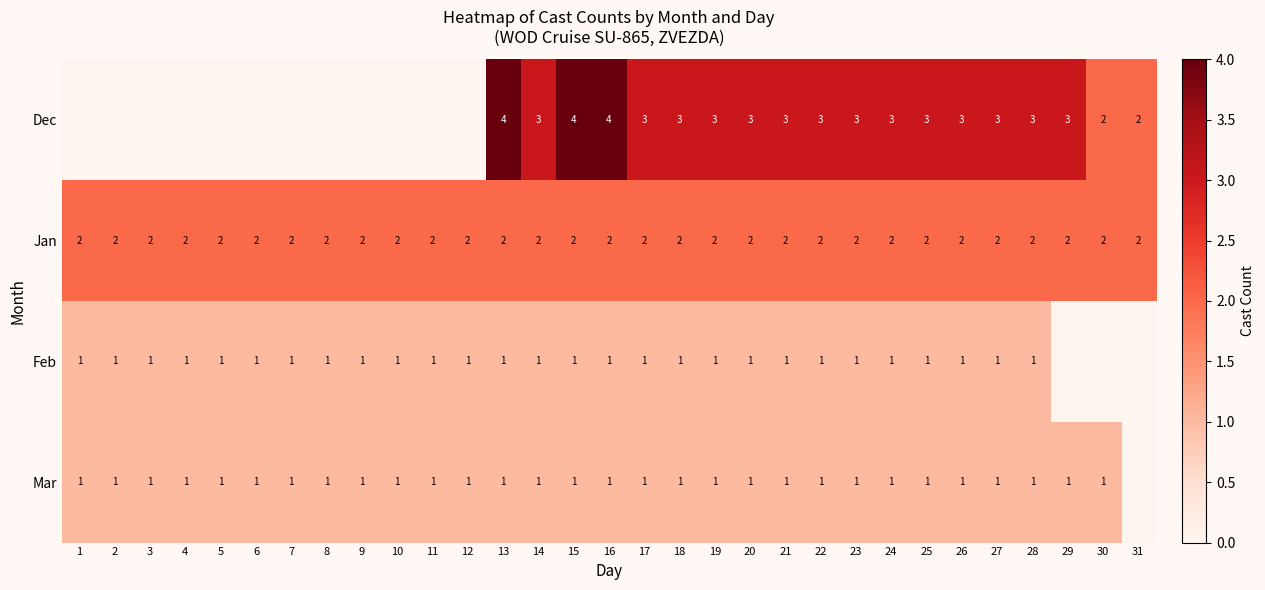

Is the value of Mar at 8 greater than the value of Dec at 28?

No